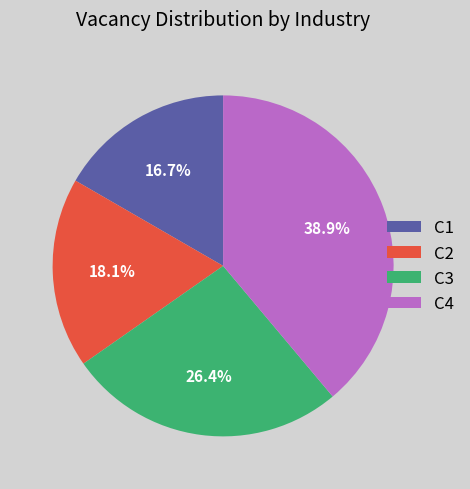

Which category has the biggest portion of the pie?

C4